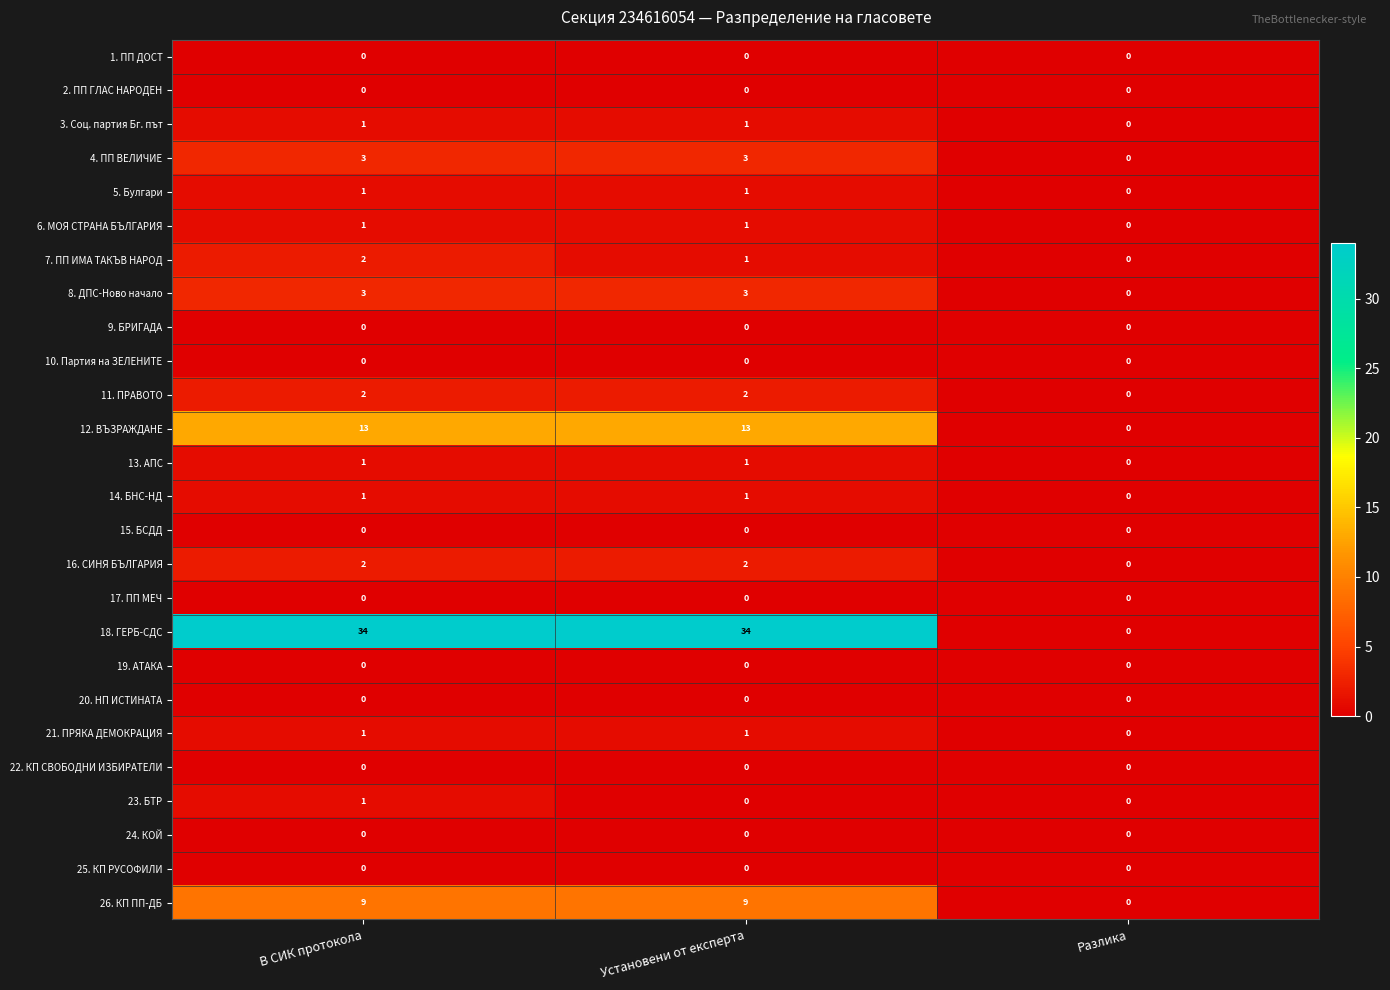

What is the maximum value shown in the chart?

34